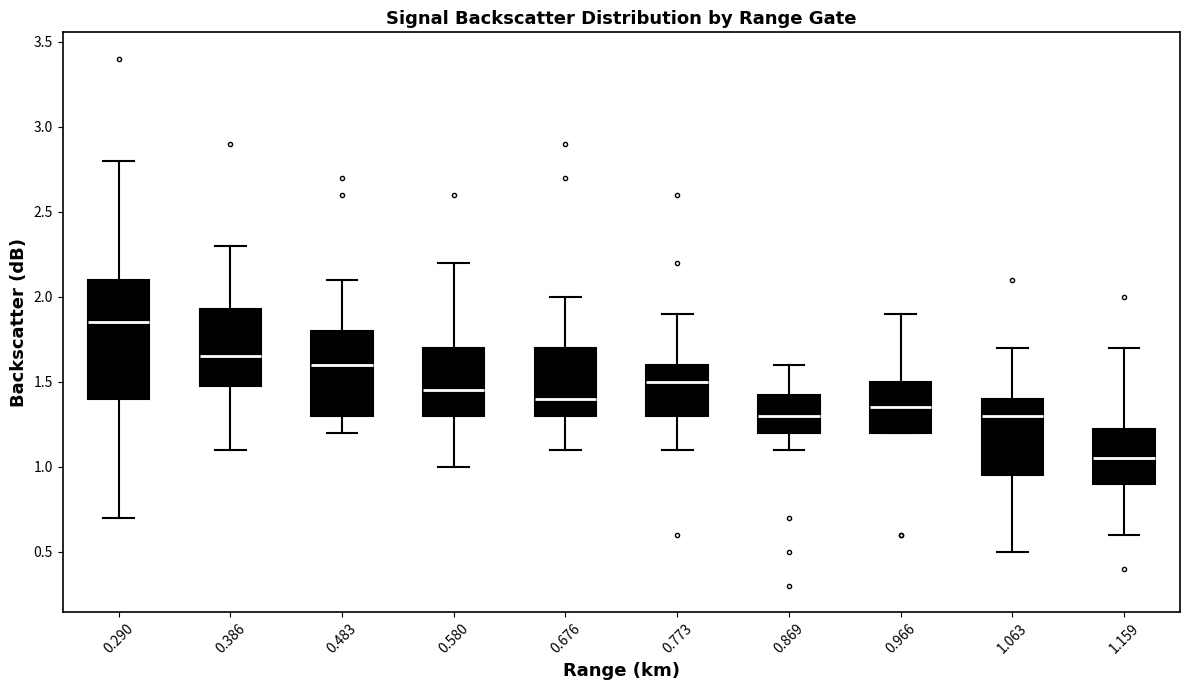

Which box's median line is the lowest?

1.159